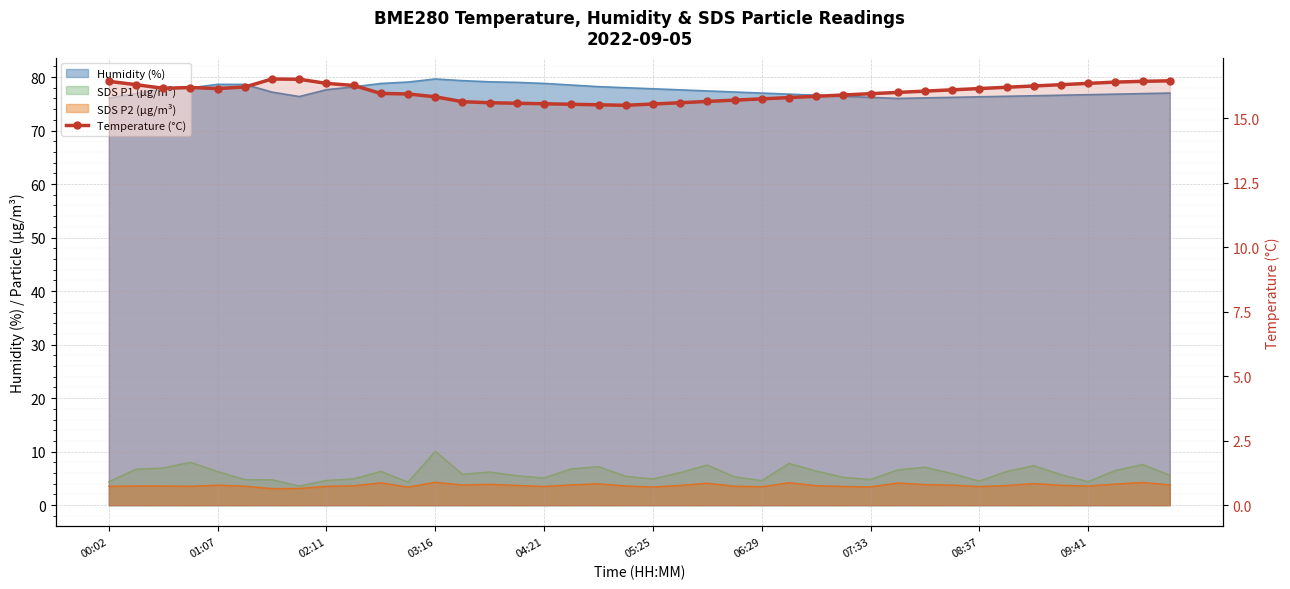

True or false: the data shows 15.5 at 18.

True